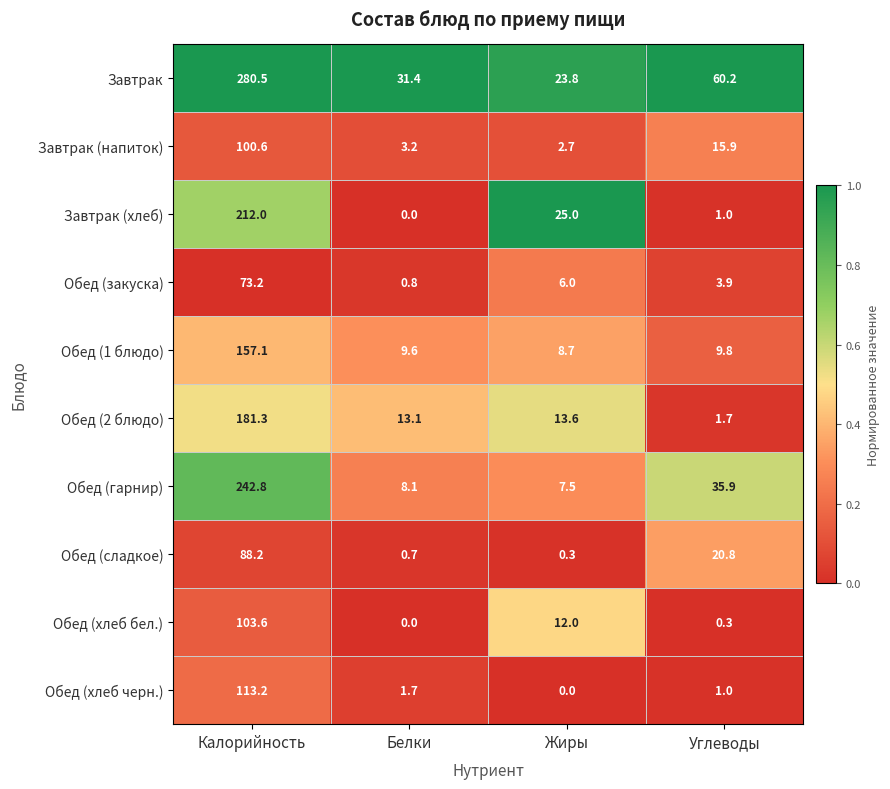

What is the greatest value displayed?

280.5